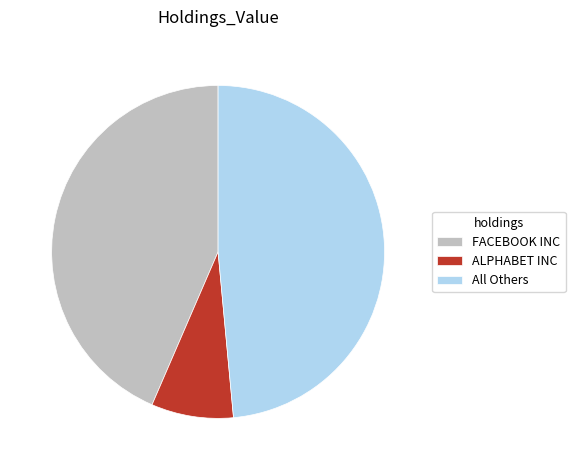

Do ALPHABET INC and FACEBOOK INC together represent more than half of the pie?

Yes